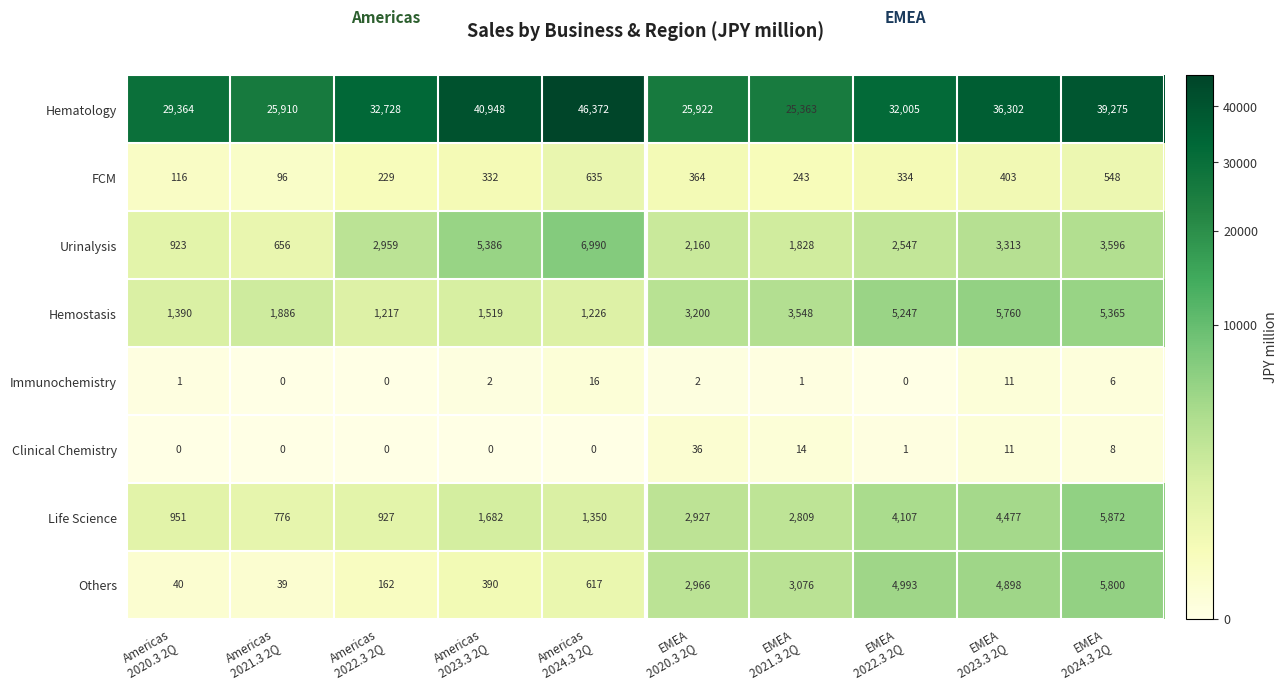

Which series has the largest total across all categories?

Hematology